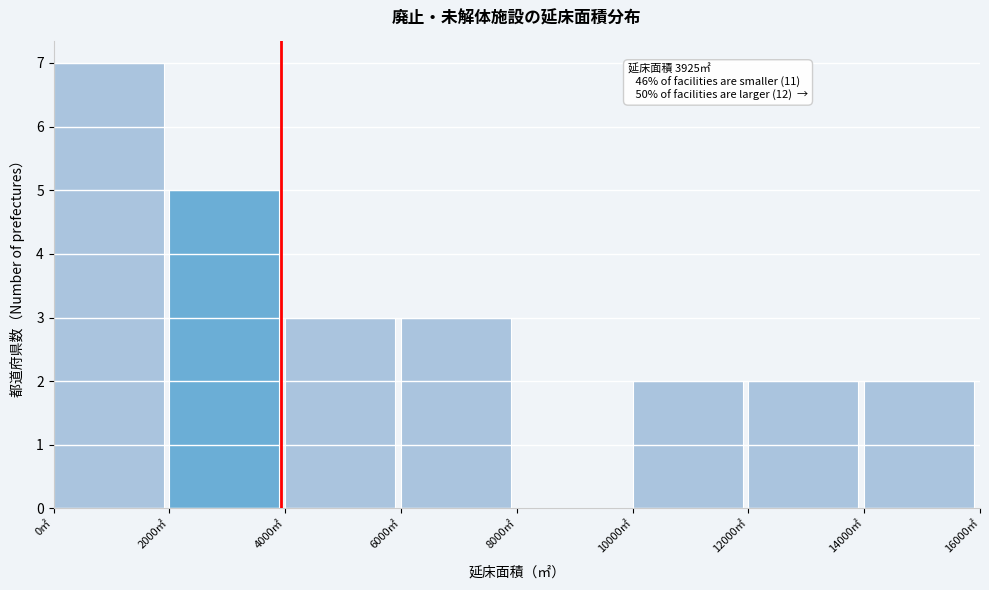

Over which range of the x-axis is the bar tallest?

0 to 2000